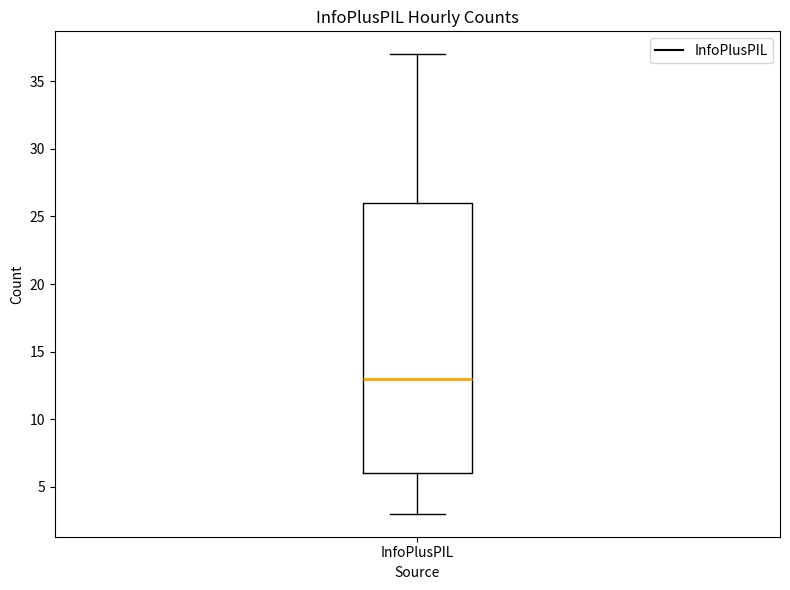

Read this box plot against the y-axis: the position of the median line, the range covered by the box, and the ends of both whiskers. The values are not printed on the chart, so give them approximately, as read against the axis.

median 13, box 6 to 26, whiskers 3 to 37